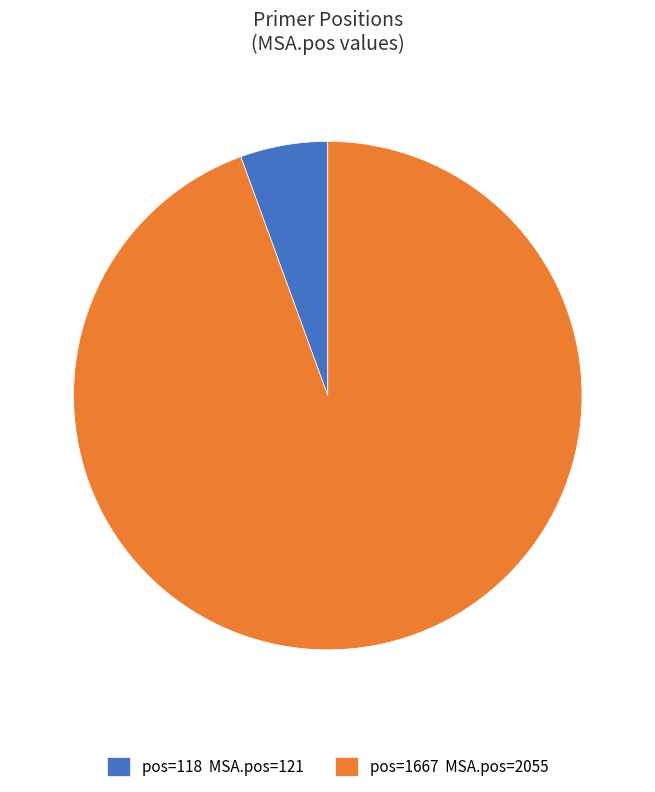

Approximately how many times larger is the value at pos=1667 MSA.pos=2055 compared to pos=118 MSA.pos=121?

17.0